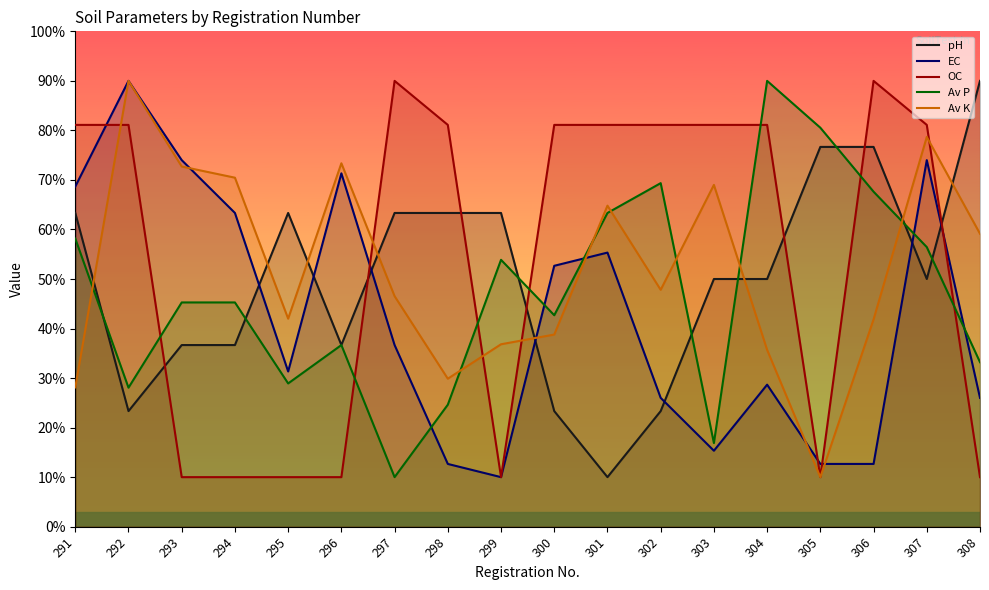

How many lines are shown in the chart?

5